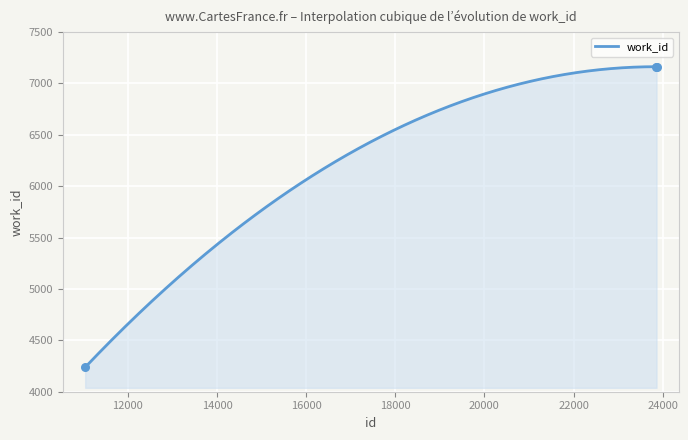

Between 23860 and 11042, which is larger?

23860